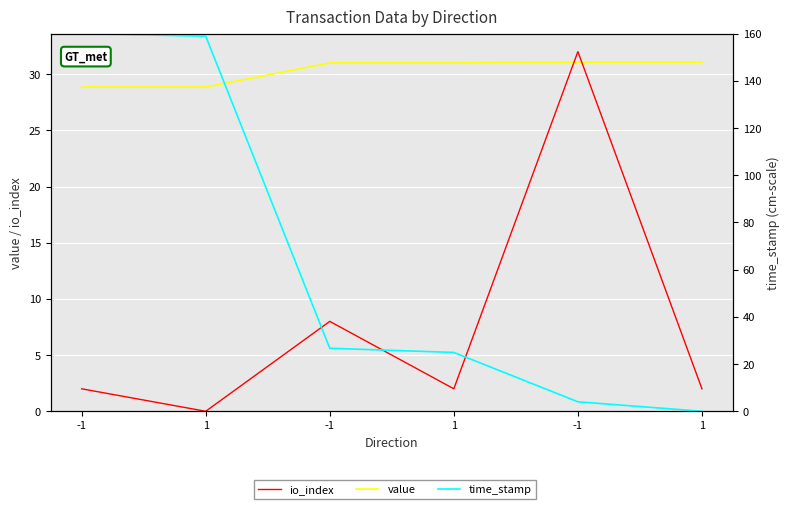

The value series shows 16.8 at -1. True or false?

False